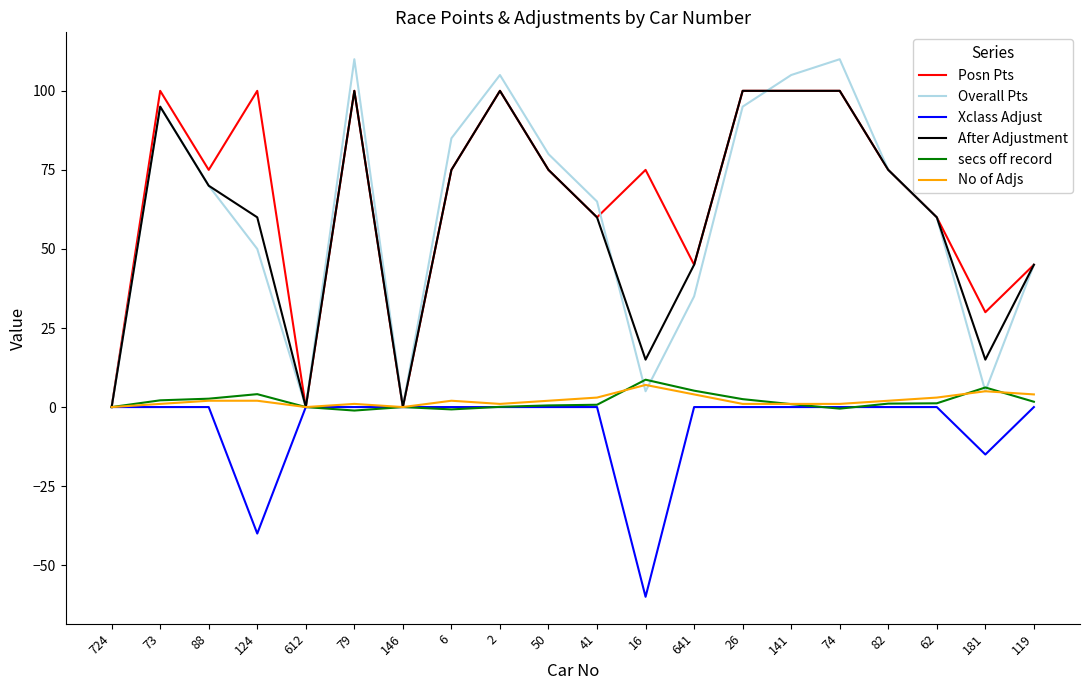

True or false: Overall Pts and After Adjustment cross at least once.

True